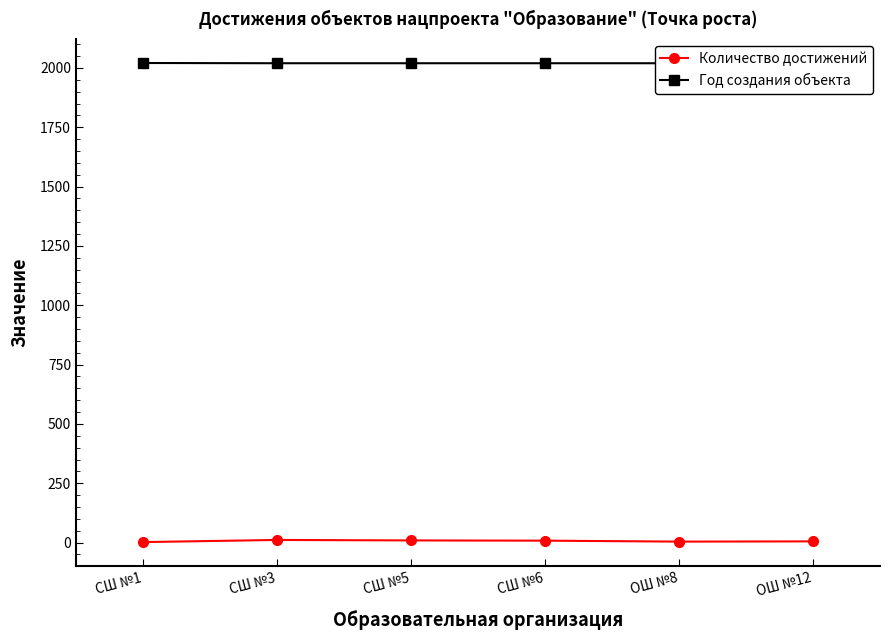

Reading left to right, list all the values displayed in this chart.

Количество достижений: СШ №1=2	СШ №3=11	СШ №5=9	СШ №6=8	ОШ №8=4	ОШ №12=5
Год создания объекта: СШ №1=2021	СШ №3=2020	СШ №5=2020	СШ №6=2020	ОШ №8=2020	ОШ №12=2019